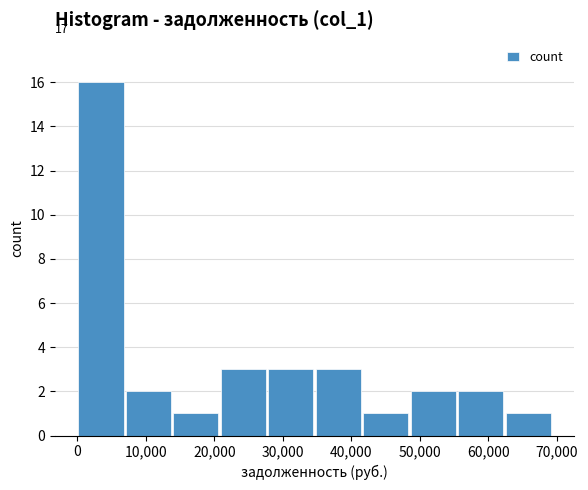

Which range on the x-axis has the tallest bar?

0 to 7000